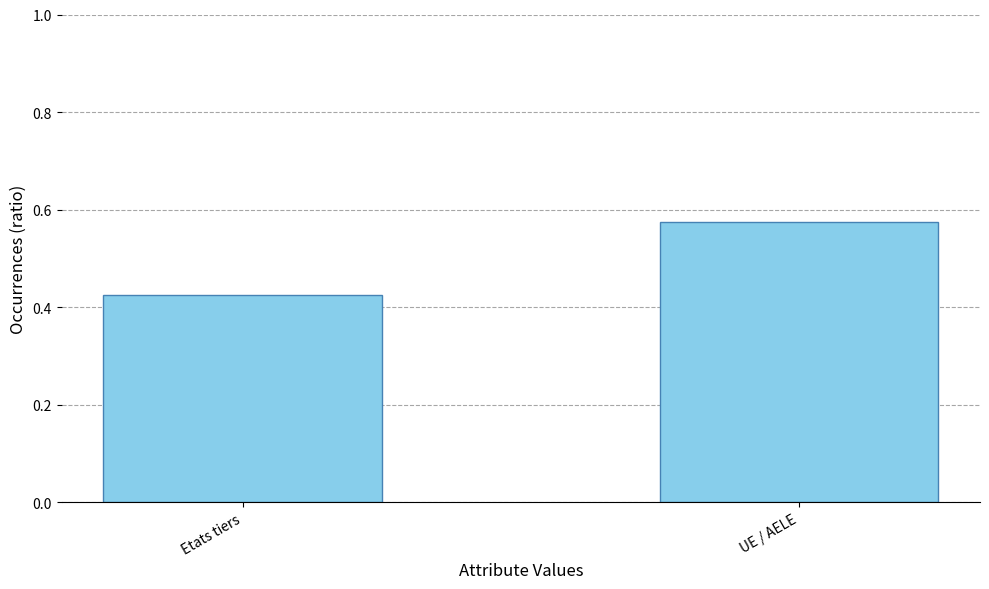

Where is the data nearest to the value 0?

Etats tiers